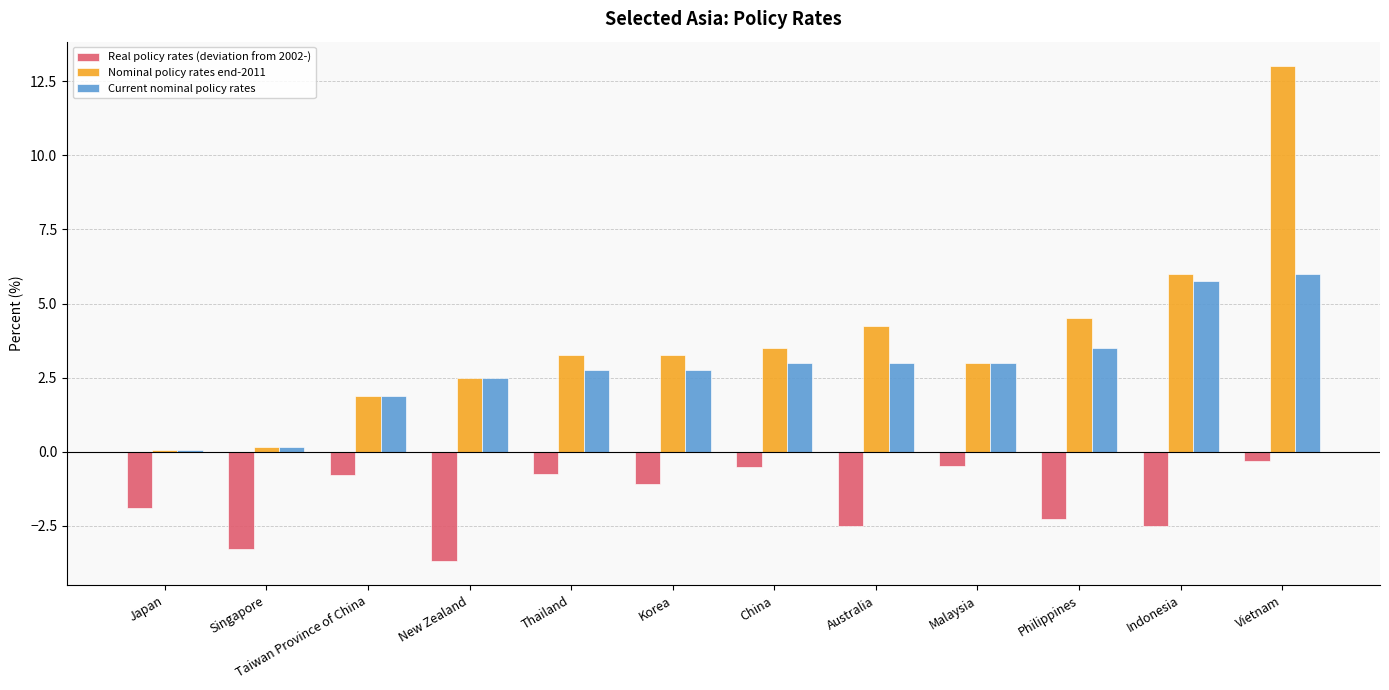

What is the sum of the Real policy rates (deviation from 2002-) values at Thailand and China?

-1.3